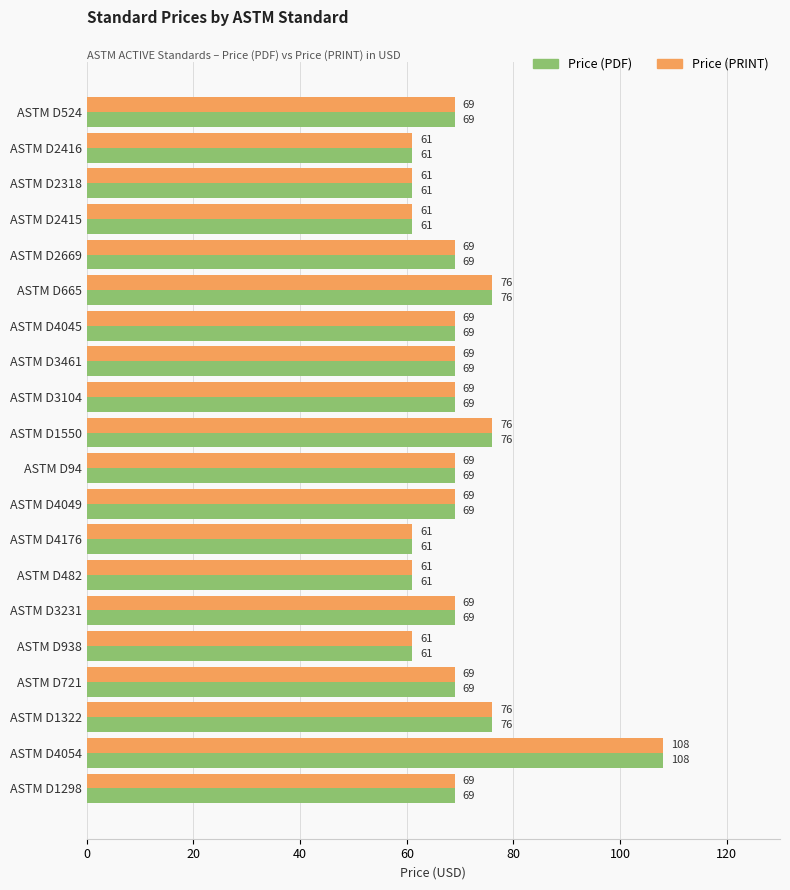

At which category is the sum across all series the highest?

ASTM D4054